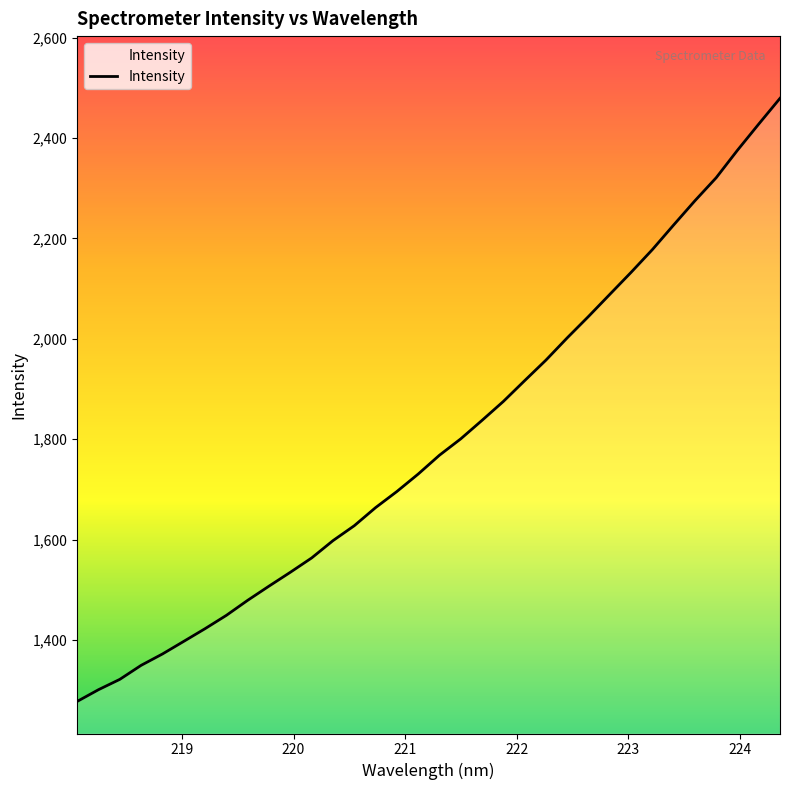

What is the difference between the maximum and minimum values?

1201.5